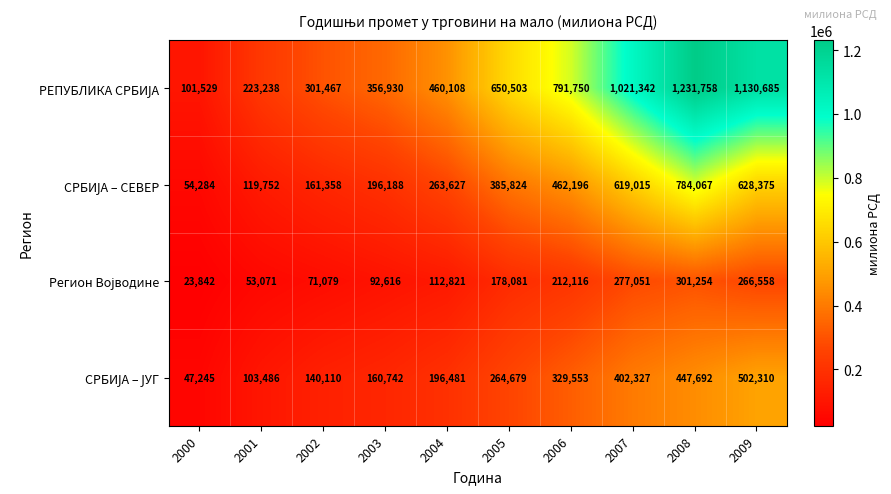

Which label corresponds to the largest value in the chart?

2008